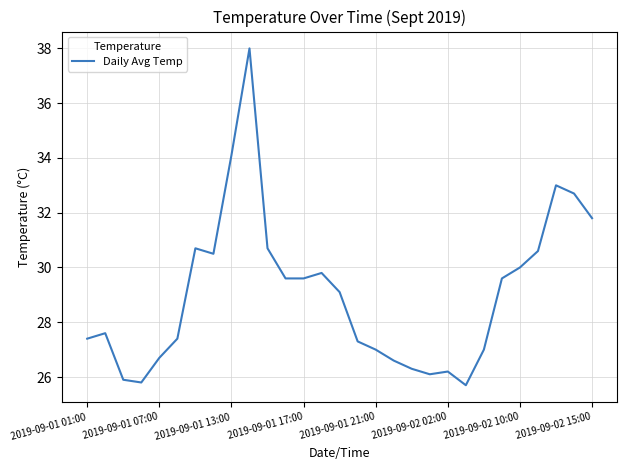

What is the difference between the maximum and minimum values?

12.3